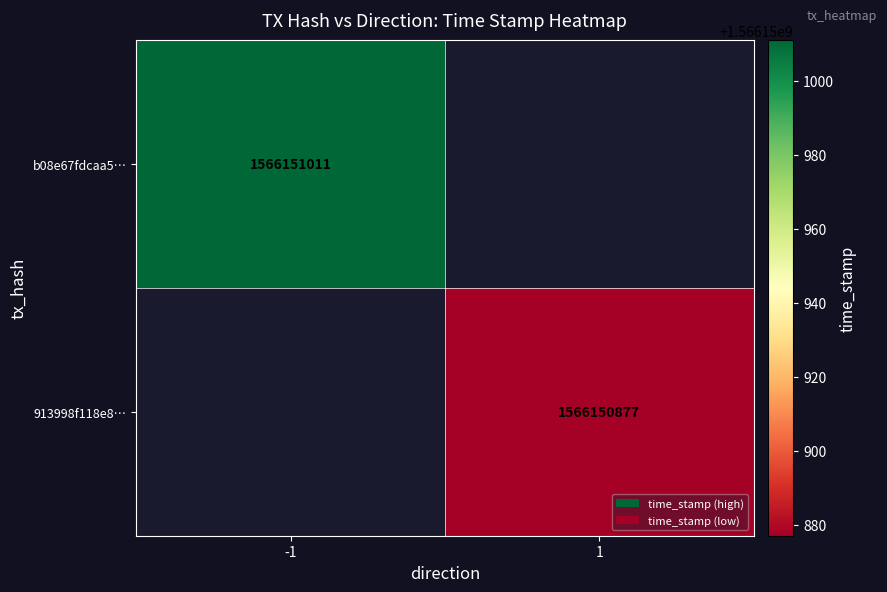

Which series has the largest total across all categories?

b08e67fdcaa5e802ffbbacd8816627fedac4531